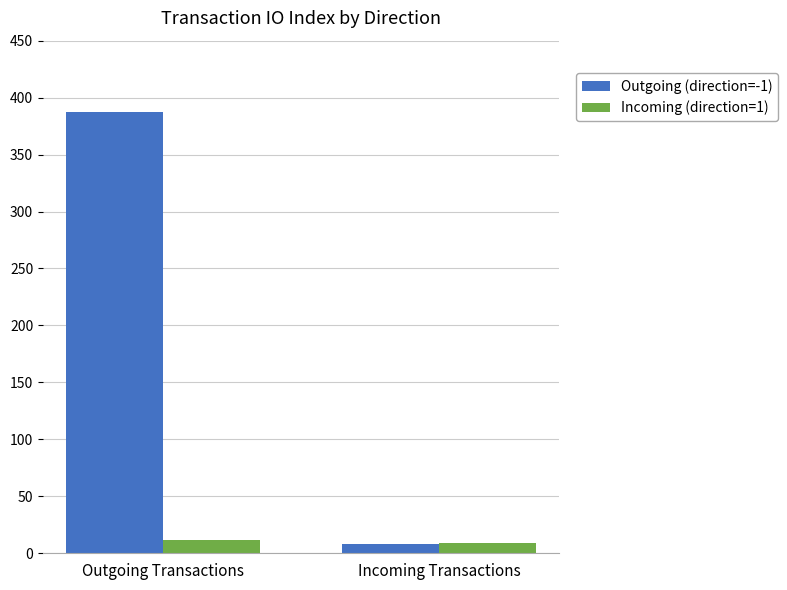

What is the label of the 2nd bar from the left?

Incoming Transactions